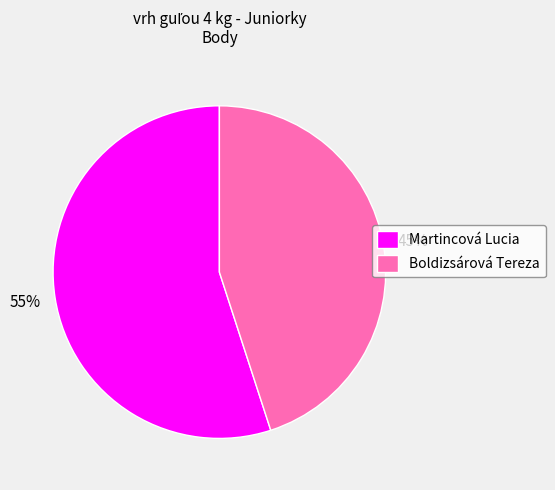

Is it true that Boldizsárová Tereza is 45% of the pie?

True